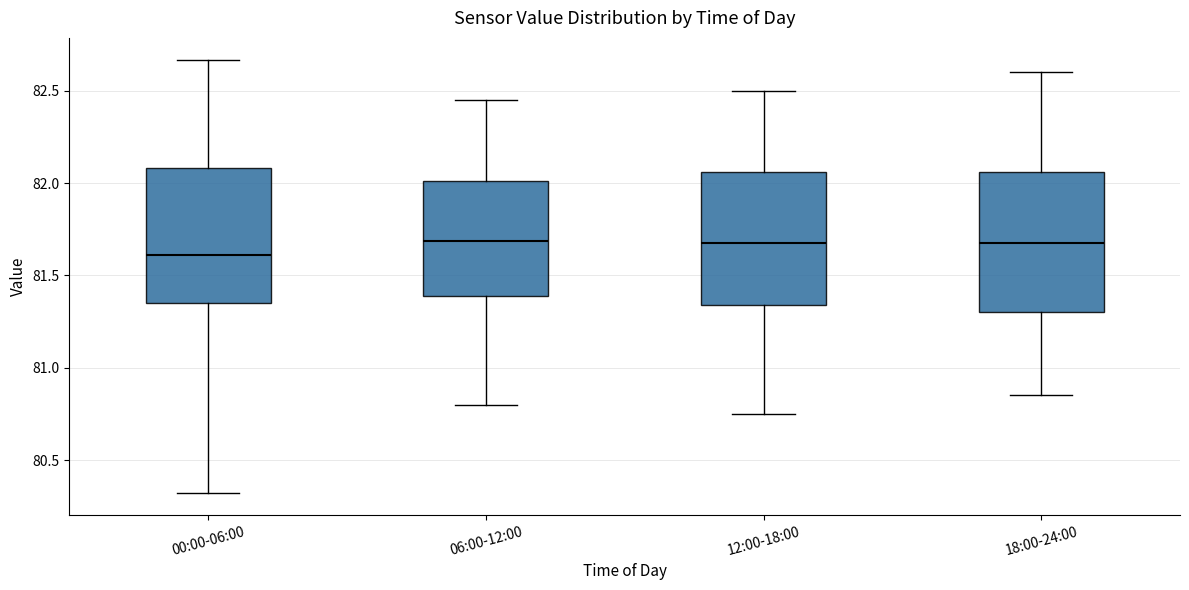

Reading left to right, transcribe this box plot: for each box, give where its median line is, the range the box spans, and where its two whiskers end, as read against the y-axis. The values are not printed on the chart, so give them approximately, as read against the axis.

00:00-06:00: median 81.60, box 81.35 to 82.10, whiskers 80.30 to 82.65
06:00-12:00: median 81.70, box 81.40 to 82.00, whiskers 80.80 to 82.45
12:00-18:00: median 81.70, box 81.35 to 82.05, whiskers 80.75 to 82.50
18:00-24:00: median 81.70, box 81.30 to 82.05, whiskers 80.85 to 82.60